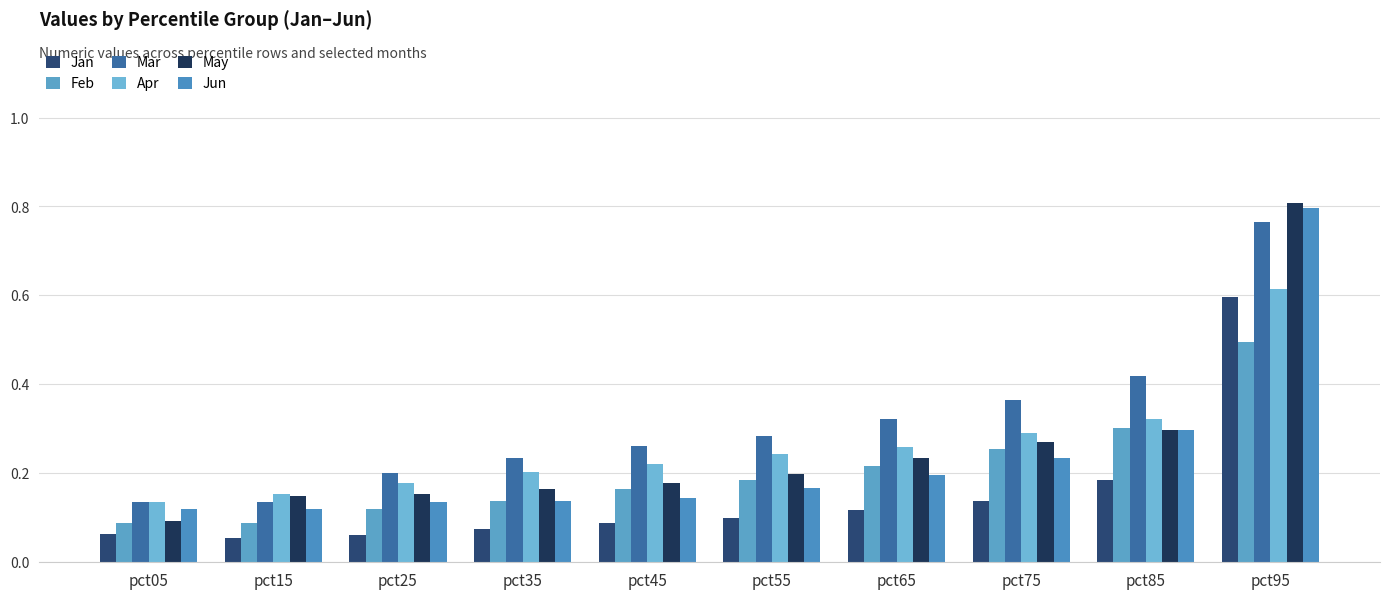

What value does the Jan series have at pct55?

0.1